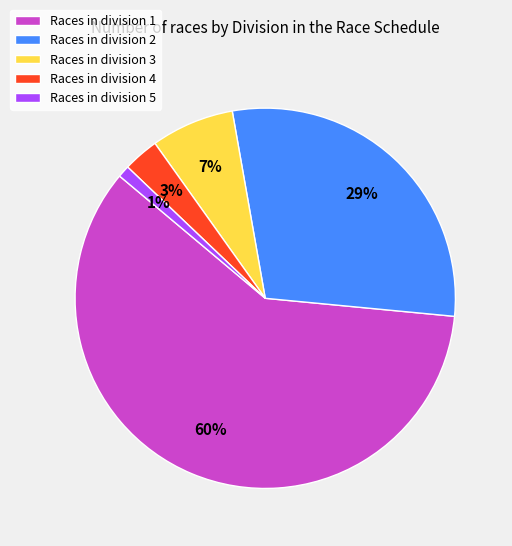

Rank the categories by value from lowest to highest.

Races in division 5, Races in division 4, Races in division 3, Races in division 2, Races in division 1